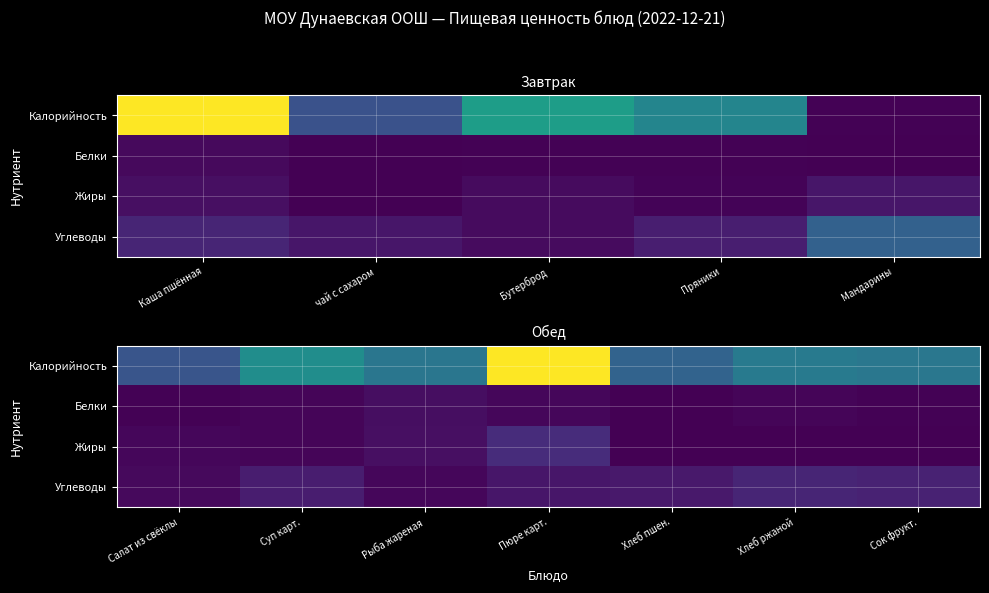

What is the difference between the maximum and minimum values in the Белки series?

7.5